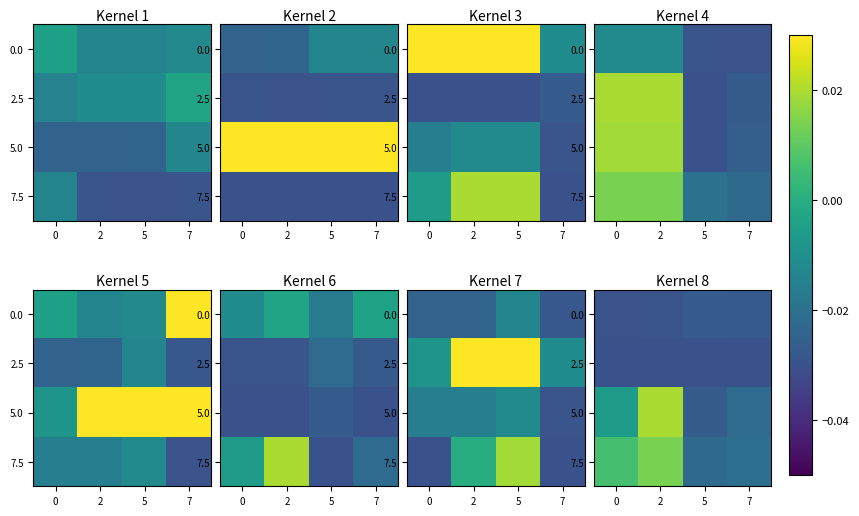

At which category is the sum across all series the highest?

2